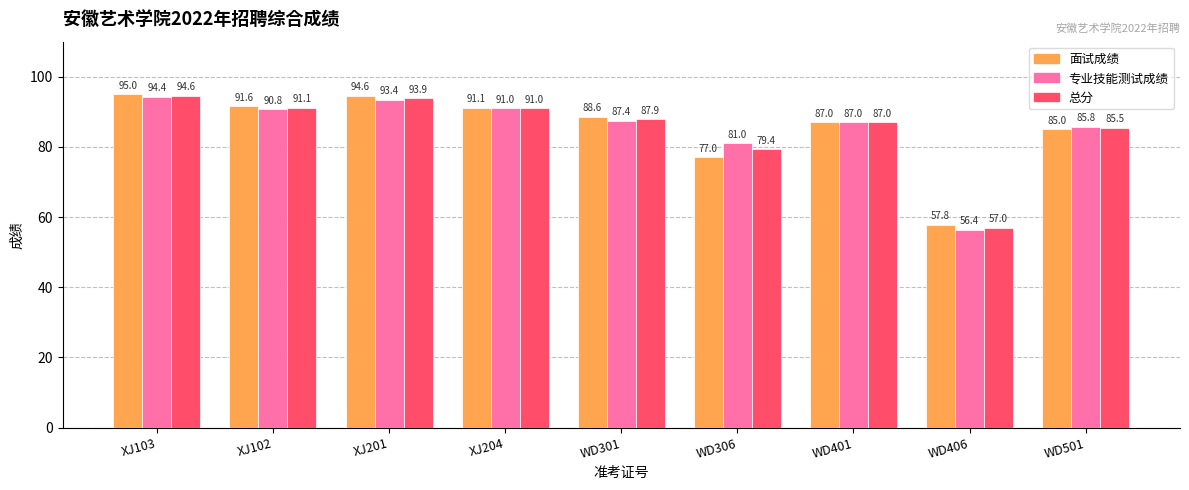

Between XJ204 and WD401, which series saw the biggest shift?

面试成绩